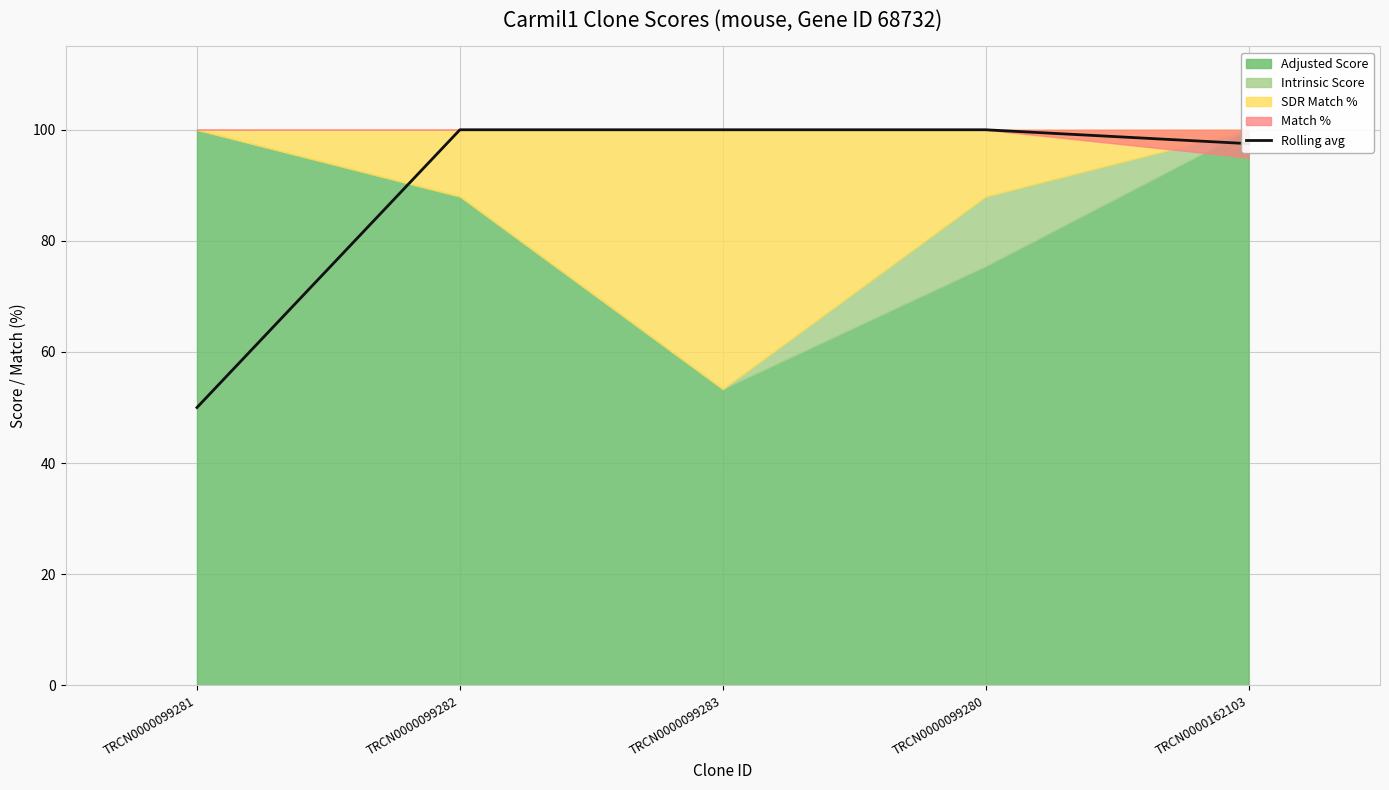

Reading right to left, what are all the values shown in this chart?

97.5	100.0	100.0	100.0	50.0